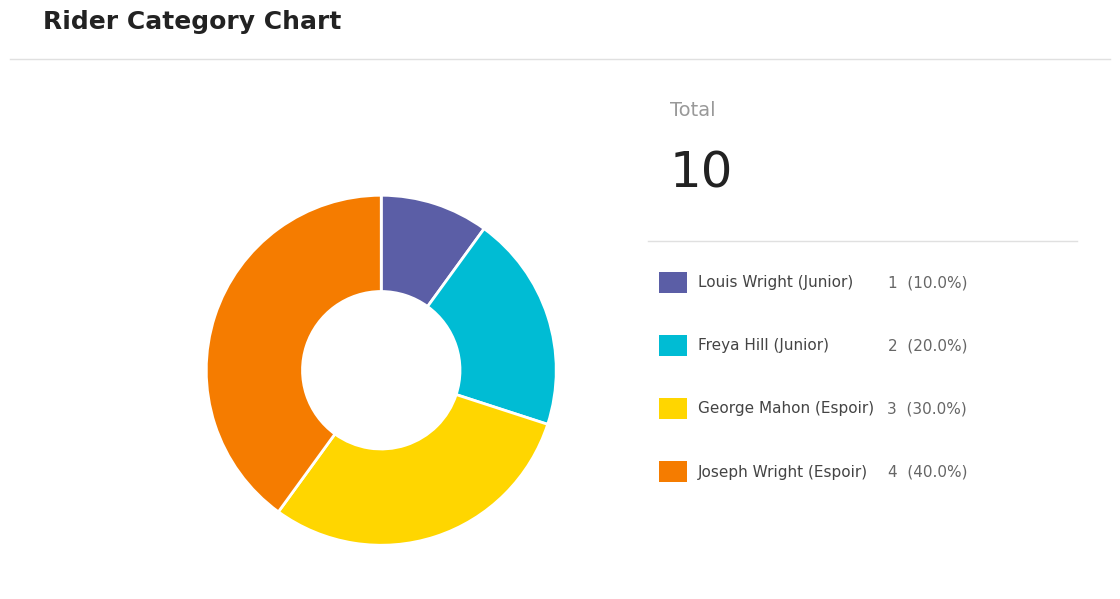

Is there any slice that represents more than half of the pie?

No